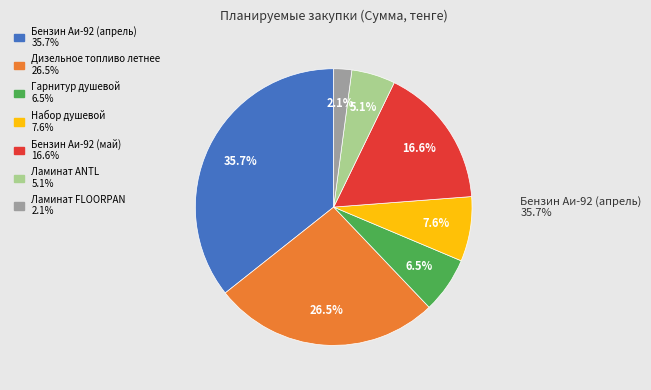

True or false: Дизельное топливо летнее accounts for 19% of the total.

False